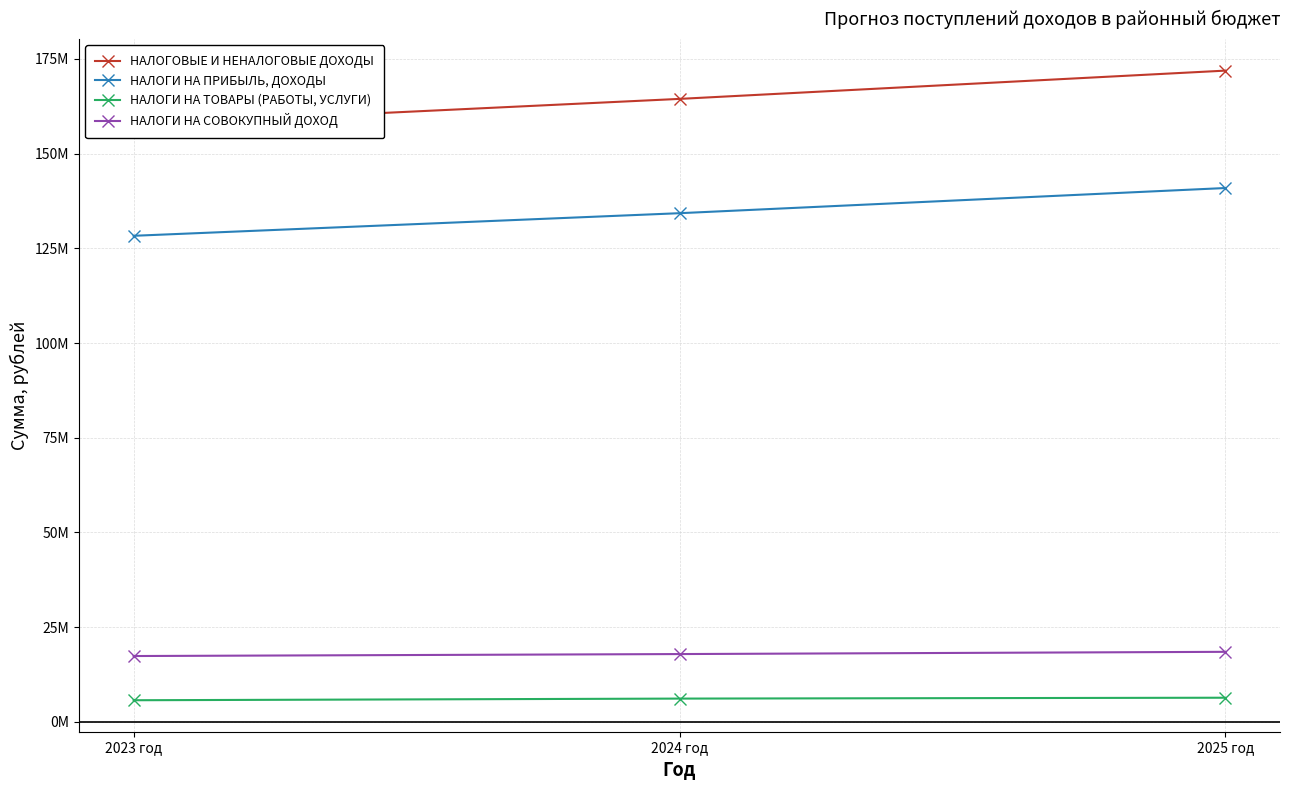

What is the label of the 1st point from the left?

2023 год